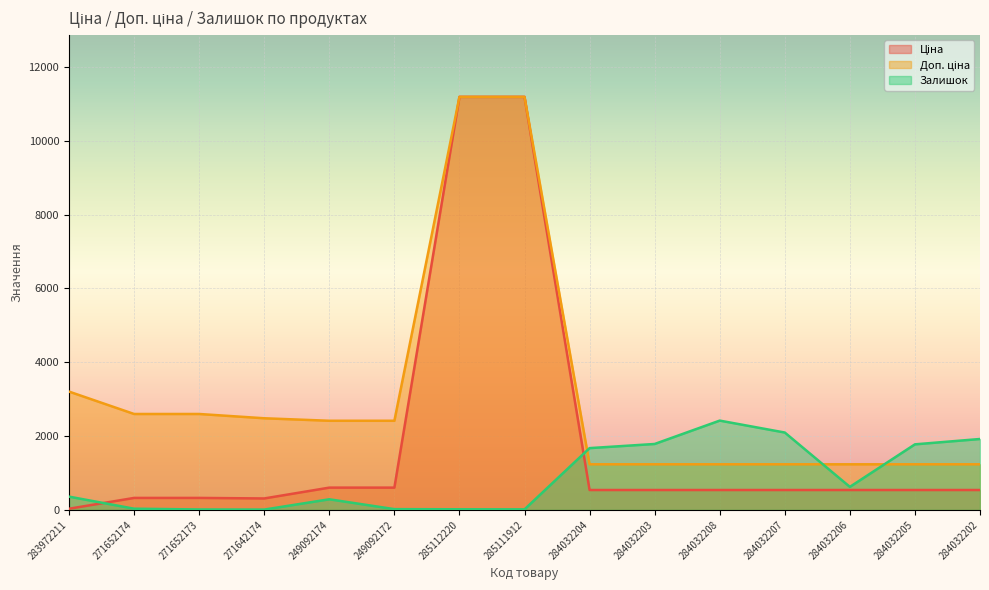

True or false: Доп. ціна and Ціна intersect in this chart.

False